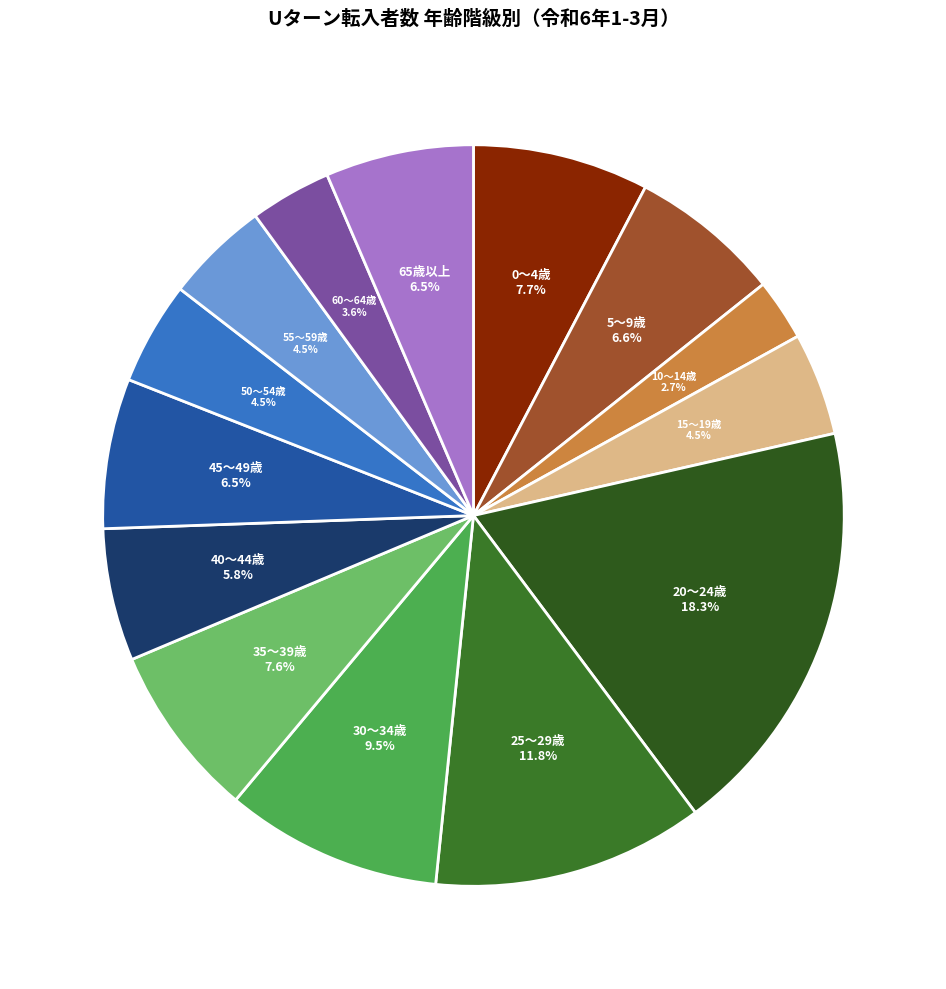

Does 50～54歳 account for over 50% of the chart?

No